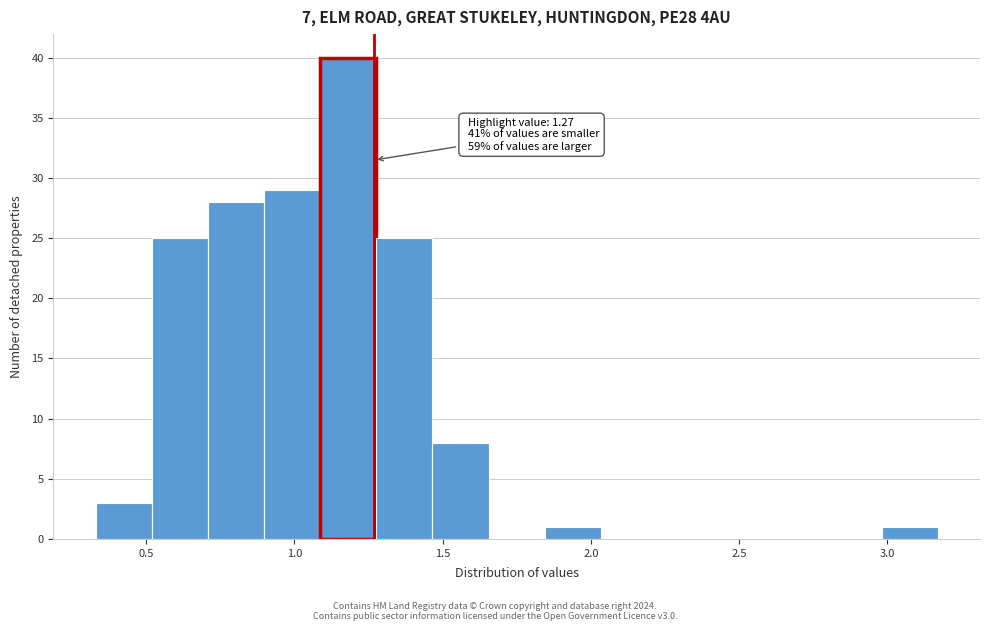

Around what value on the x-axis is the tallest bar? Give the approximate position of its centre, as read against the axis.

1.20